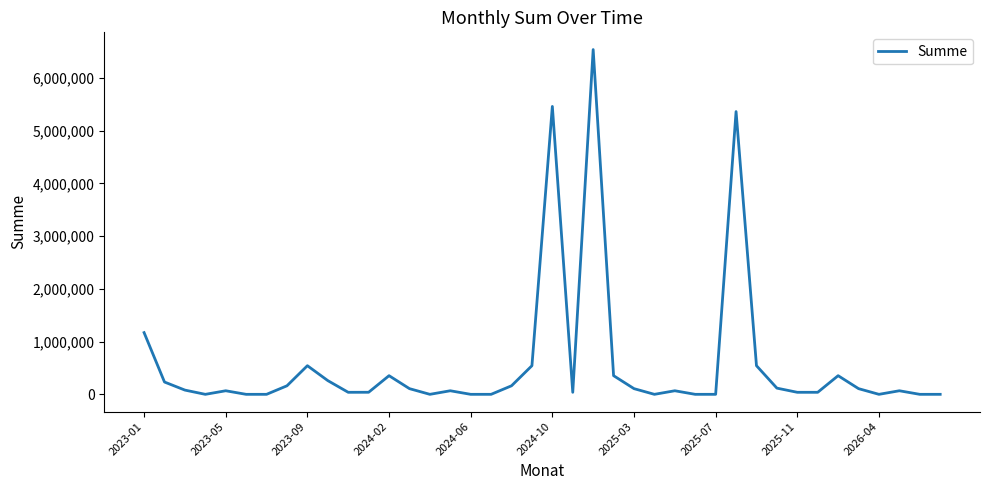

What is the maximum value shown in the chart?

6539658.8